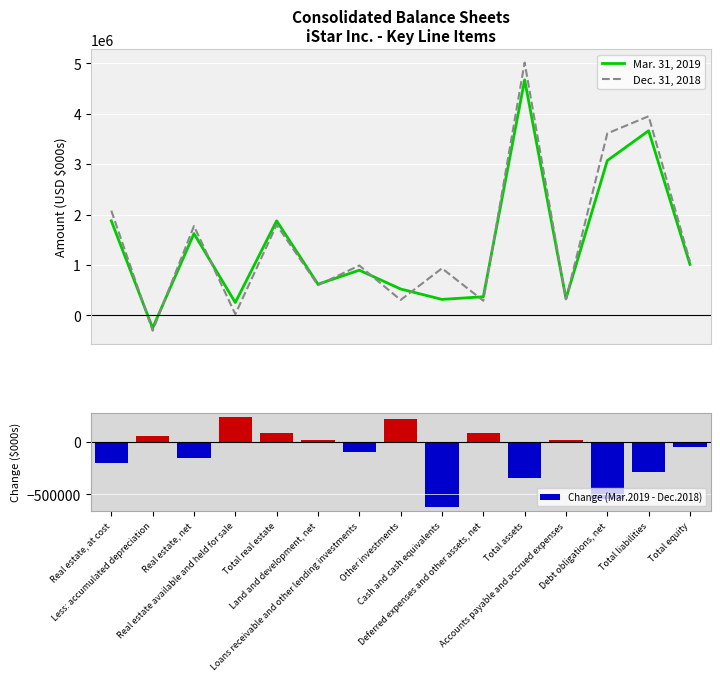

Rank the categories by Dec. 31, 2018 value from highest to lowest.

Total assets, Total liabilities, Debt obligations, net, Real estate, at cost, Total real estate, Real estate, net, Total equity, Loans receivable and other lending investments, Cash and cash equivalents, Land and development, net, Accounts payable and accrued expenses, Other investments, Deferred expenses and other assets, net, Real estate available and held for sale, Less: accumulated depreciation